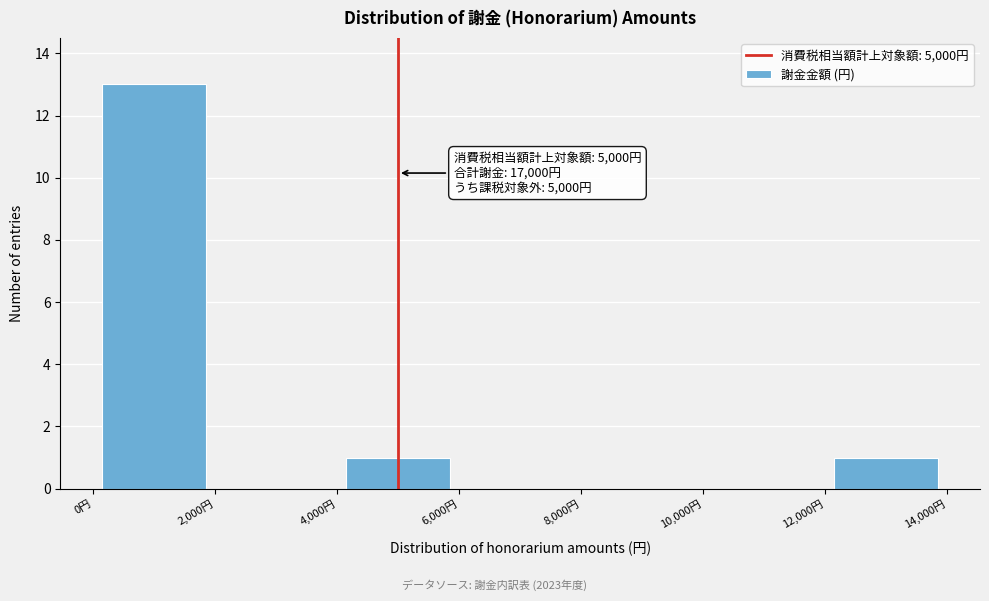

Which range on the x-axis has the tallest bar?

0 to 2000